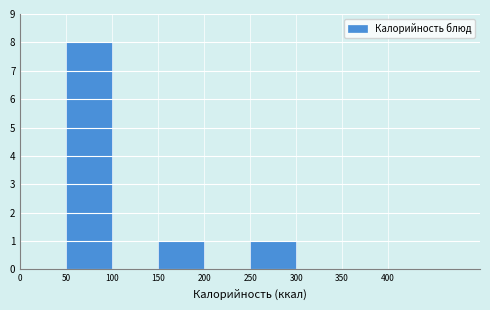

How tall is the bar that spans 50 to 100 on the x-axis? The values are not printed on the chart, so give them approximately, as read against the axis.

8